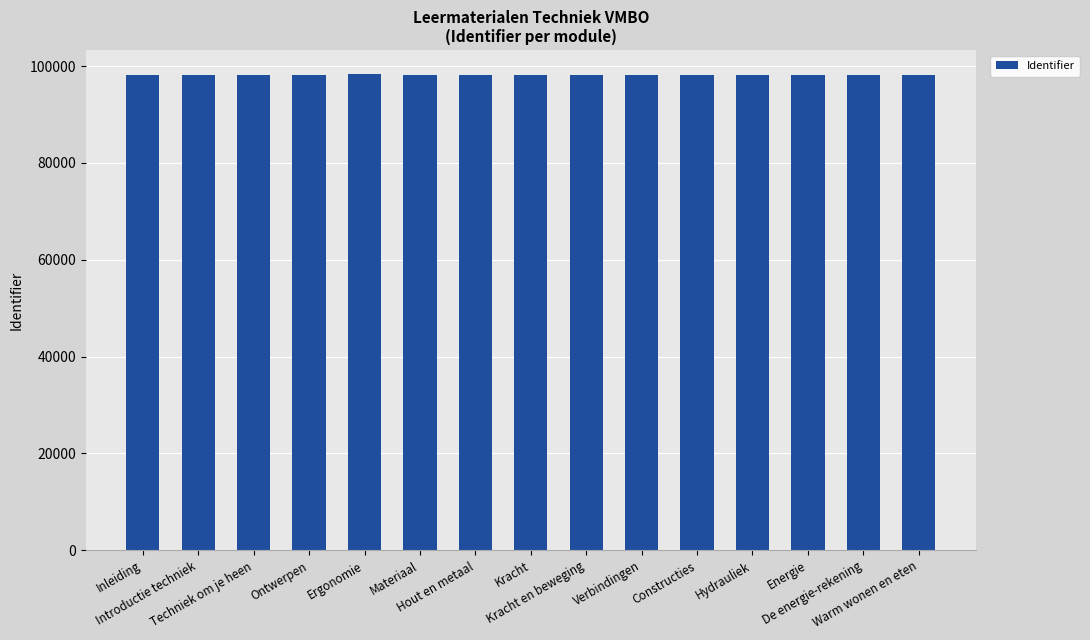

What is the average value?

98166